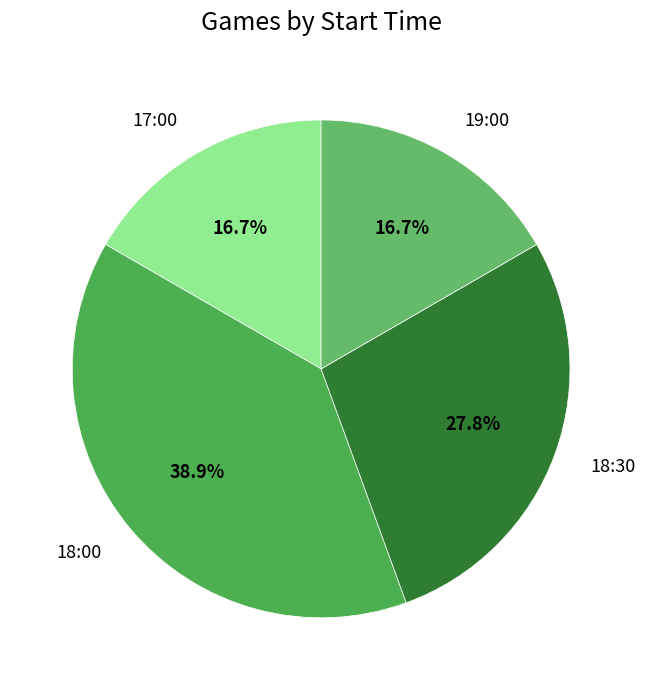

Which category has the biggest portion of the pie?

18:00